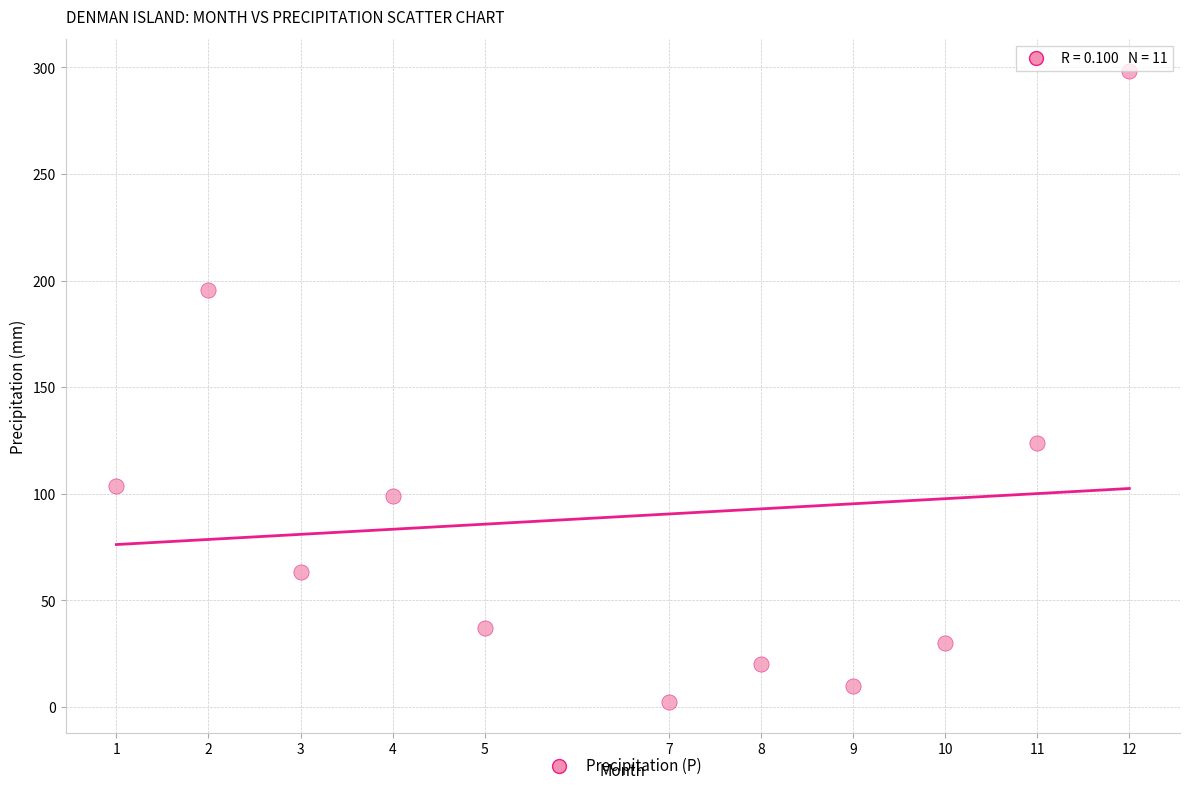

What is the average Y value?

89.5